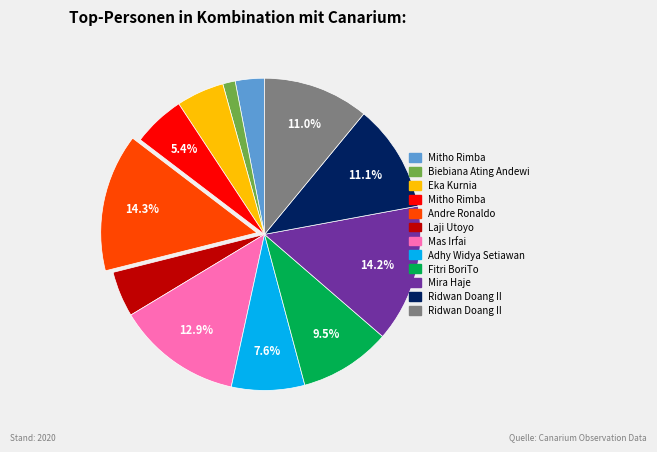

Count the number of slices in the pie.

12